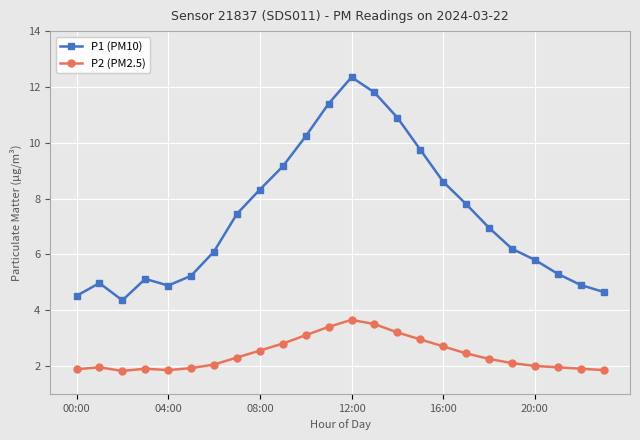

True or false: P2 (PM2.5) and P1 (PM10) intersect in this chart.

False